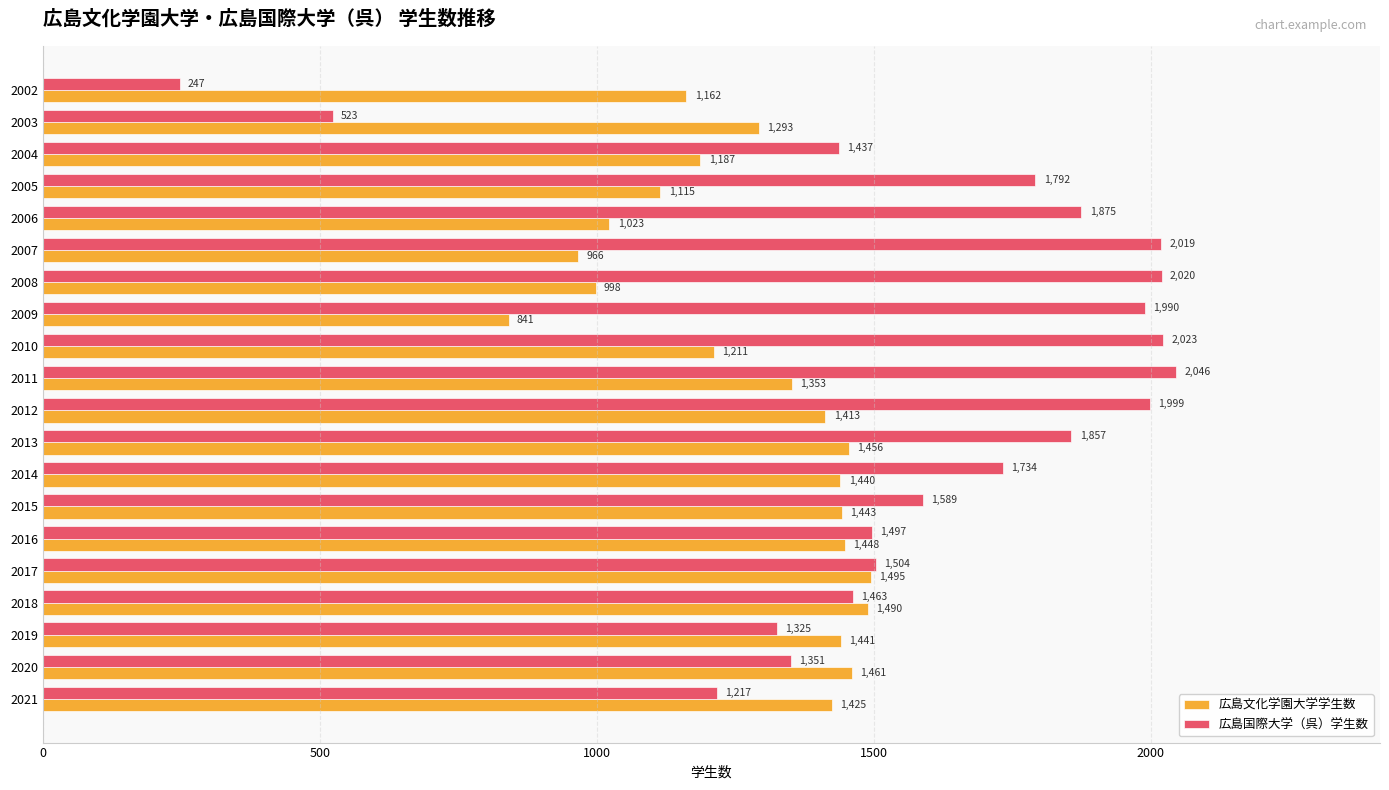

Is the value of 広島文化学園大学学生数 at 2019 greater than the value of 広島国際大学（呉）学生数 at 2008?

No